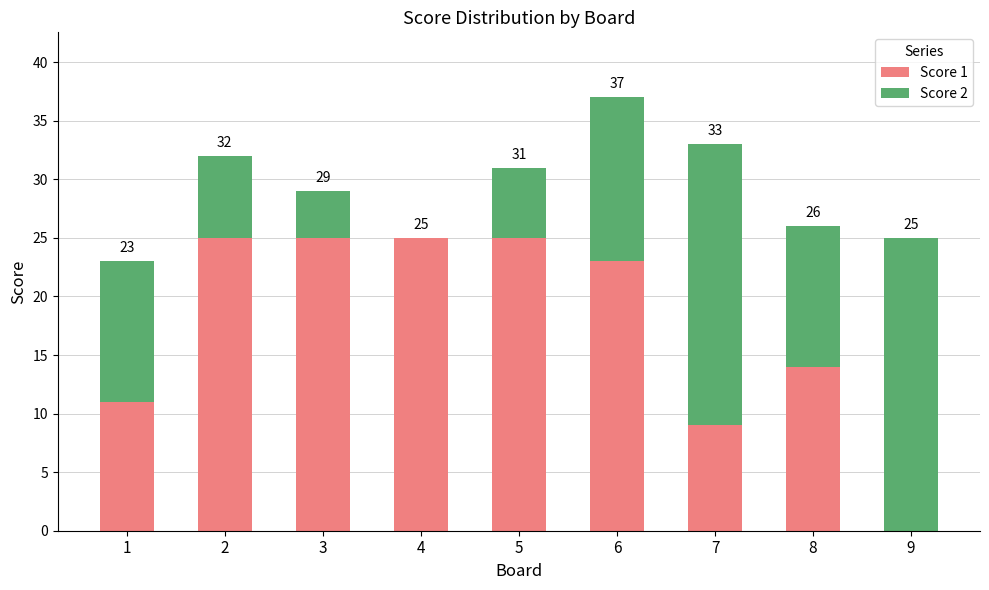

What is the value of the Score 1 bar at the 4th from the left?

25